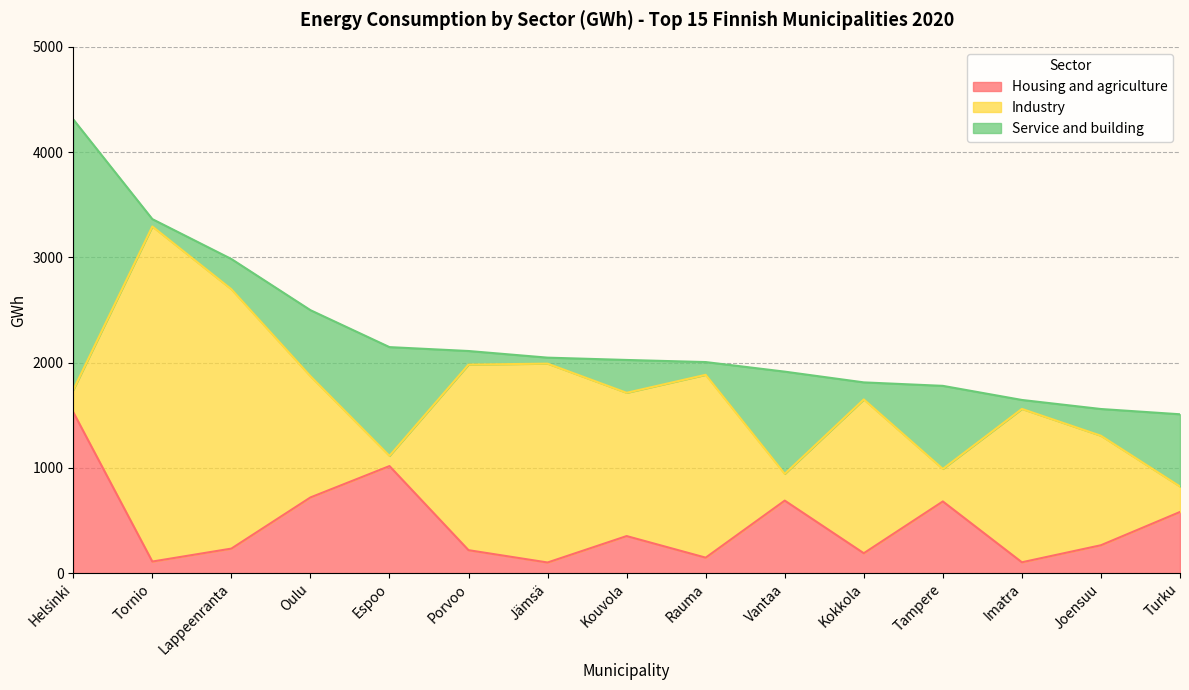

What is the difference between the Service and building values at Kouvola and Turku?

374